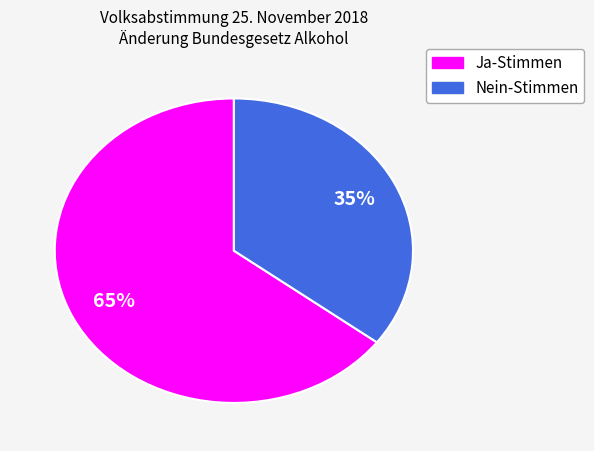

To the nearest percent, what is the combined percentage of Nein-Stimmen and Ja-Stimmen?

100%